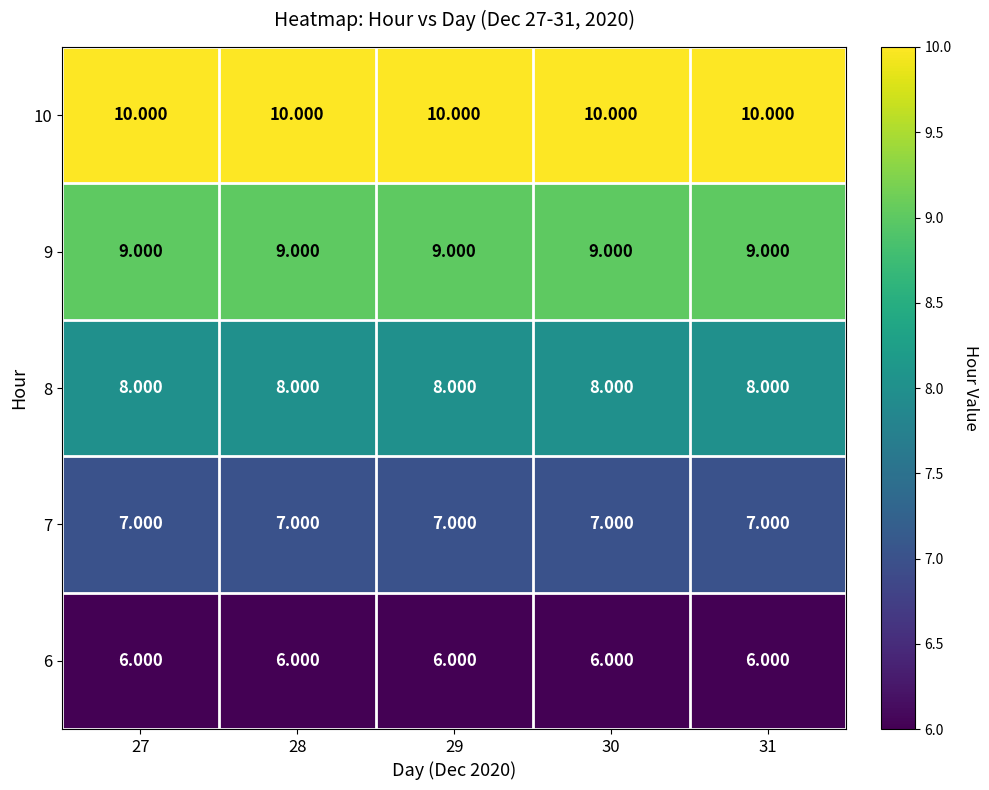

Is the value of 8 at 30 greater than the value of 9 at 28?

No